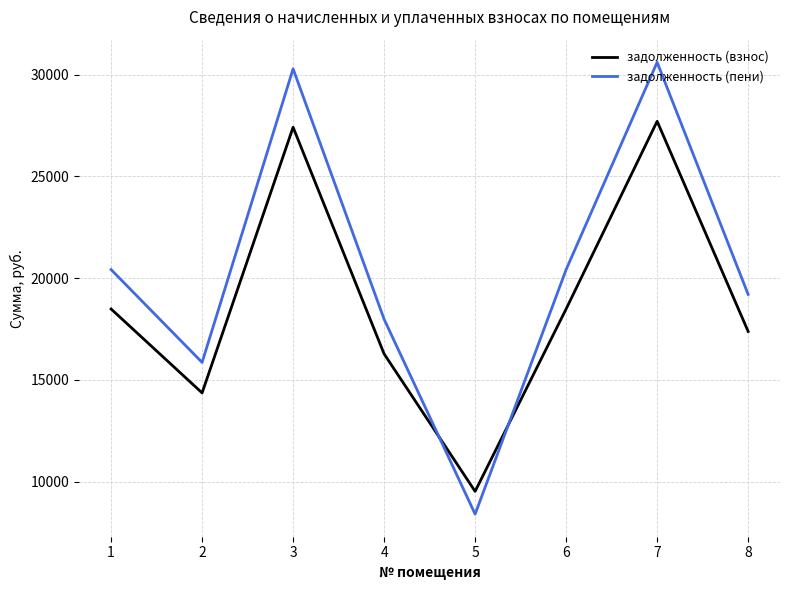

At which label does задолженность (пени) reach its peak?

7